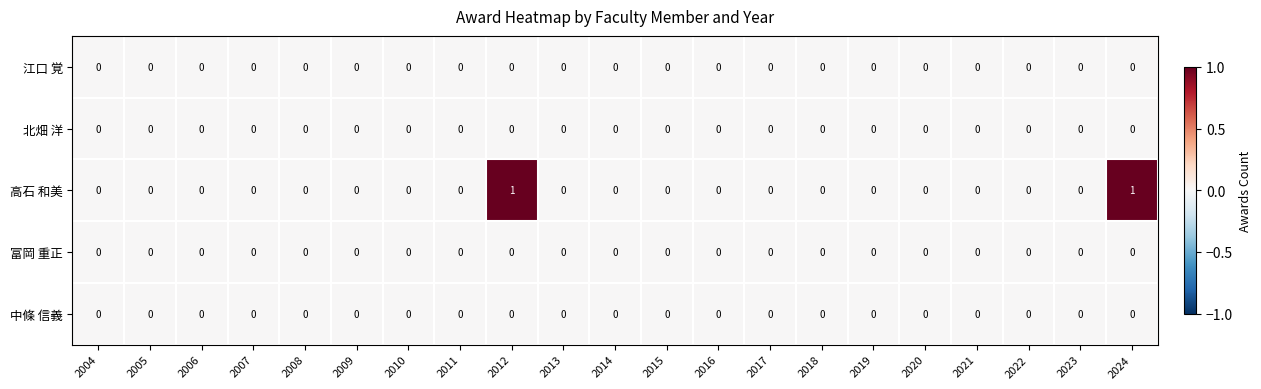

Count the 高石 和美 values in the range 0 to 1.

21